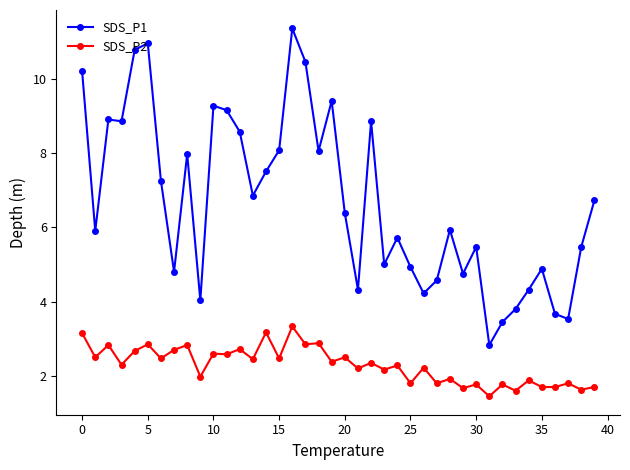

At how many categories does at least one series exceed 7?

17